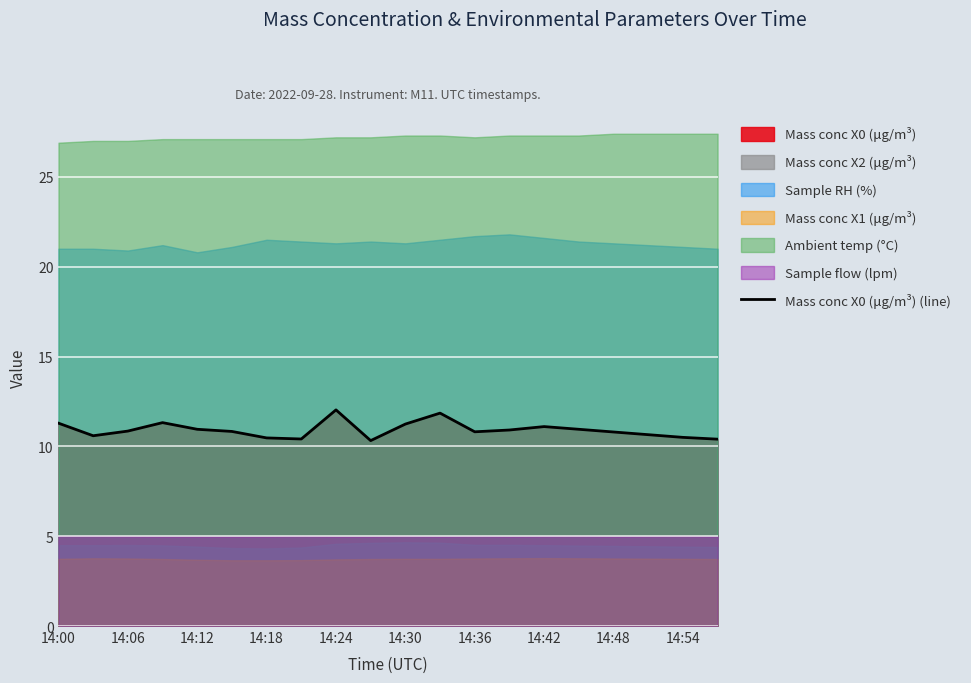

Reading right to left, what are all the values shown in this chart?

10.4	10.5	10.7	10.8	10.9	11.1	10.9	10.8	11.8	11.2	10.3	12.0	10.4	10.5	10.8	10.9	11.3	10.8	10.6	11.3